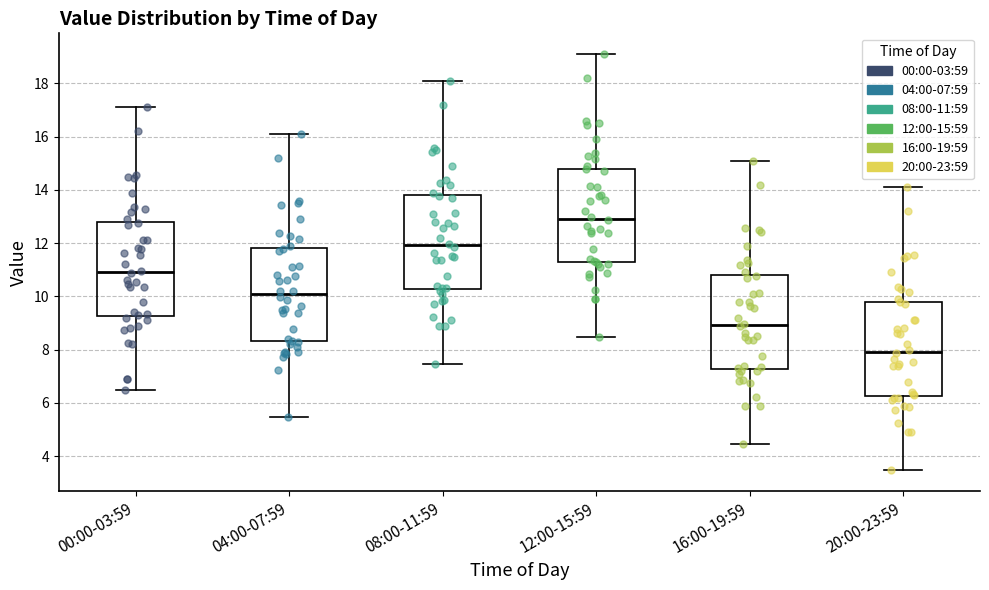

Which box's median line is the highest?

12:00-15:59